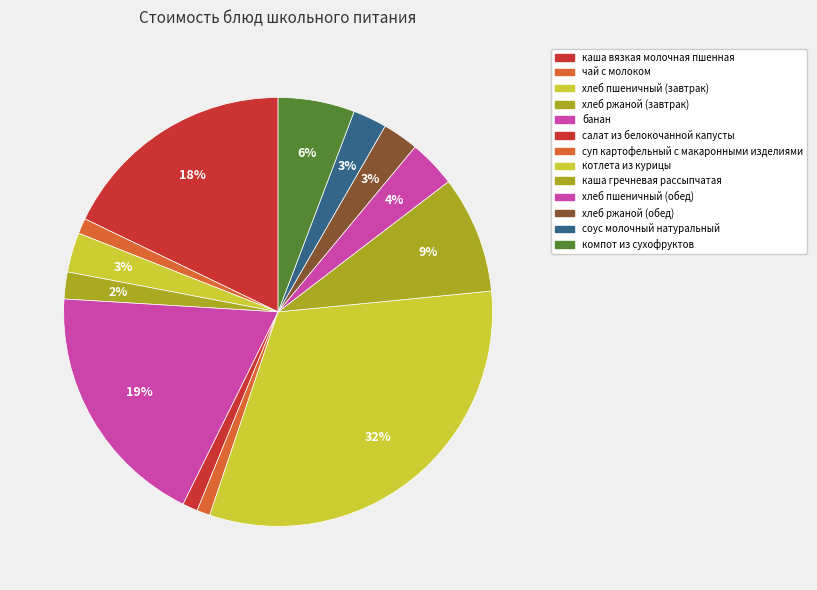

Does хлеб пшеничный (обед) represent more than half of the total?

No